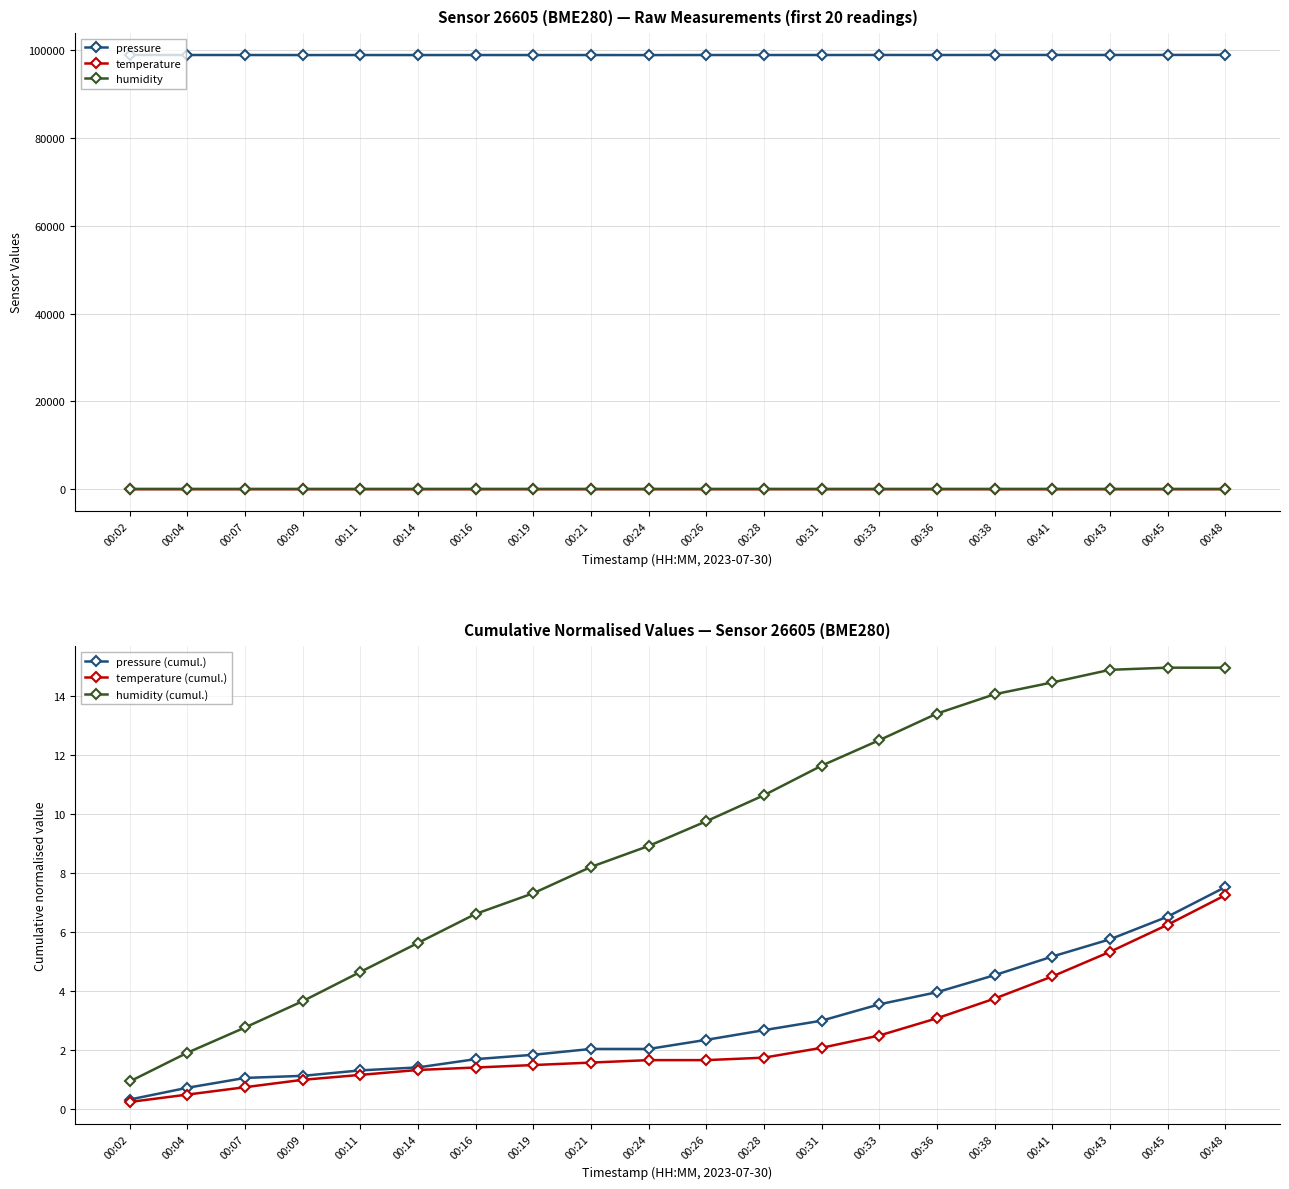

At which category does the chart reach its minimum across all series?

00:02